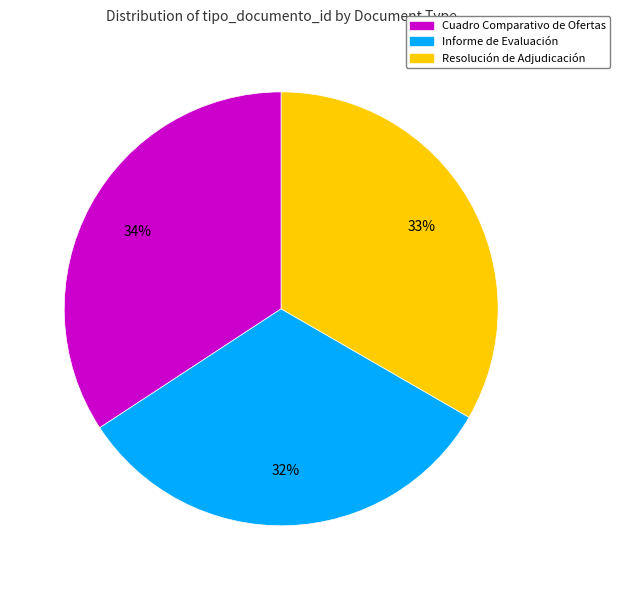

To the nearest percent, what portion does Informe de Evaluación represent?

32%